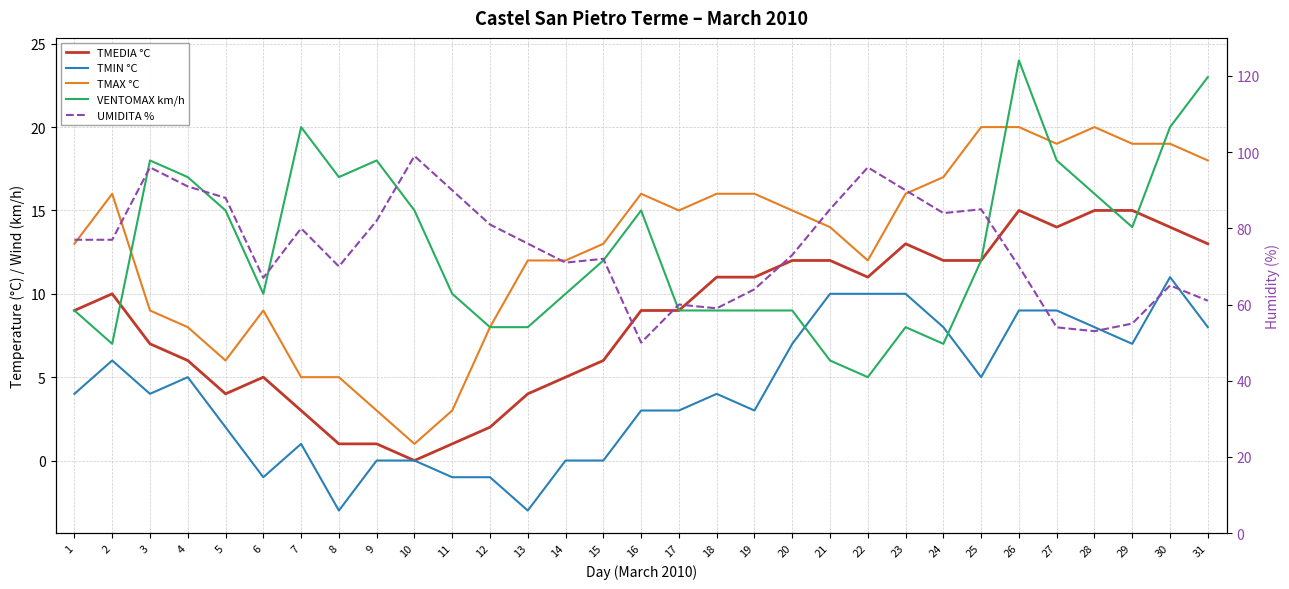

What is the difference between the TMEDIA °C values at 25 and 12?

10